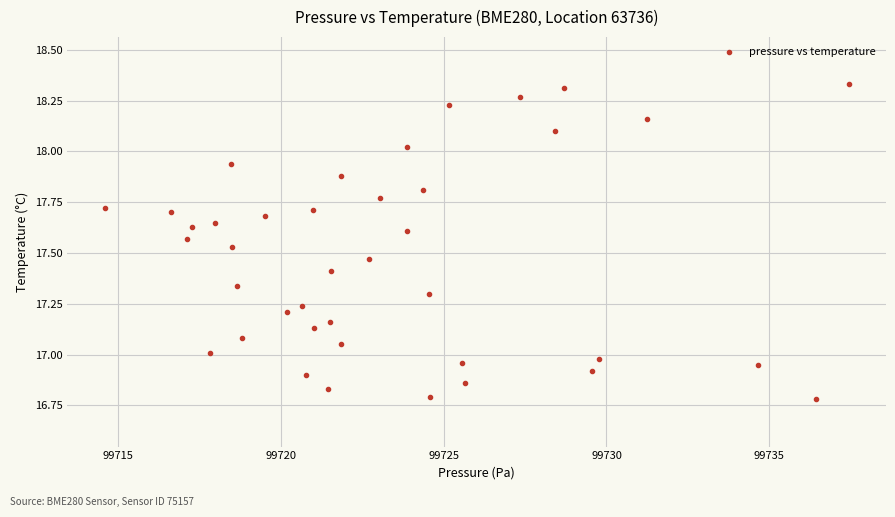

What is the range of X values (max minus min)?

22.9